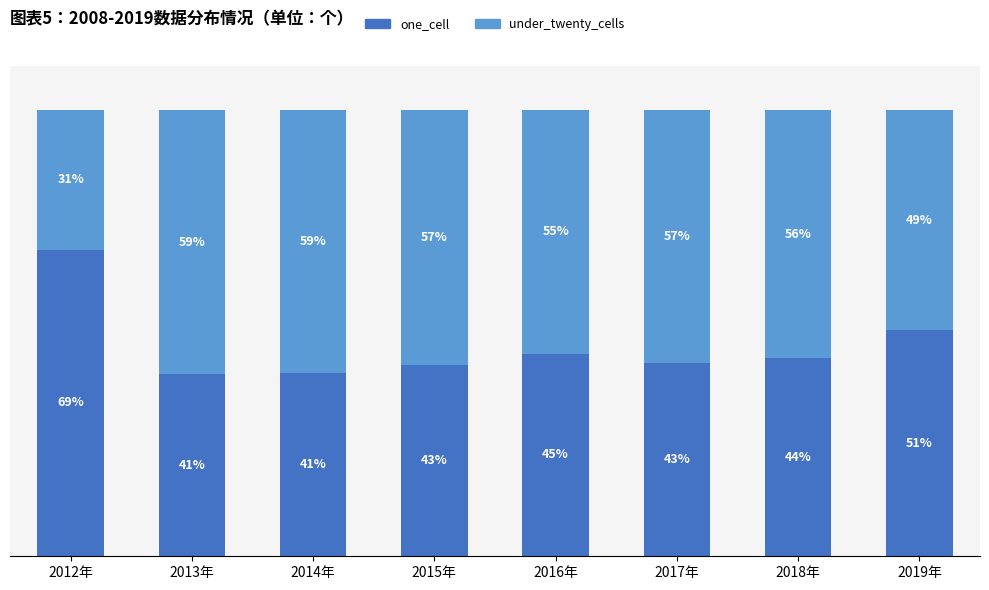

Where does the one_cell series first go above 44?

2012年